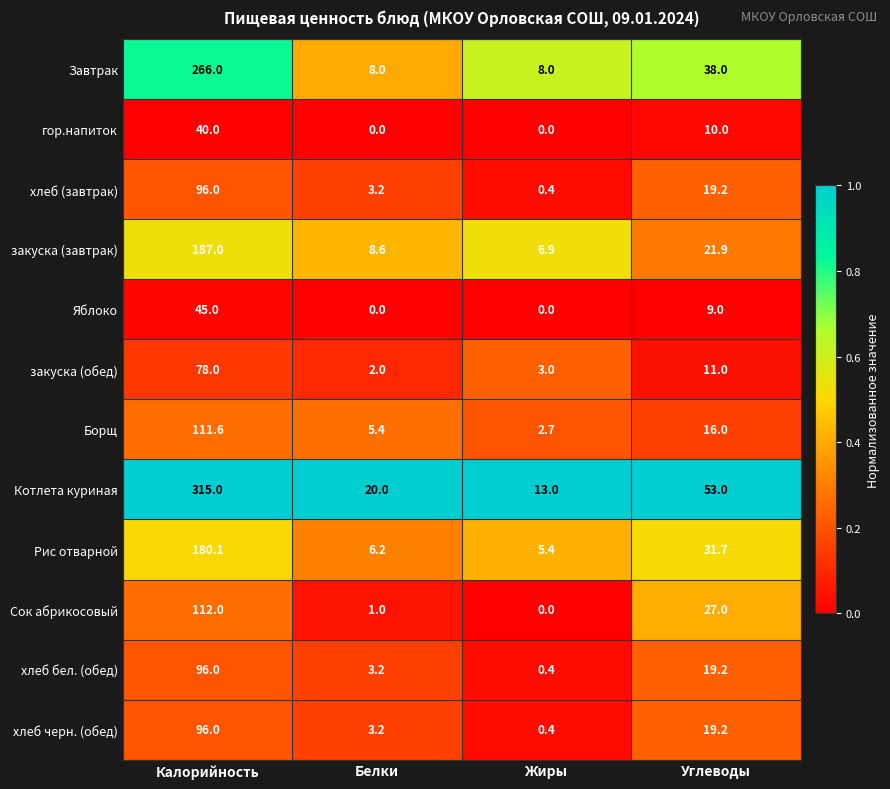

What is the total value across all series at Белки?

60.8